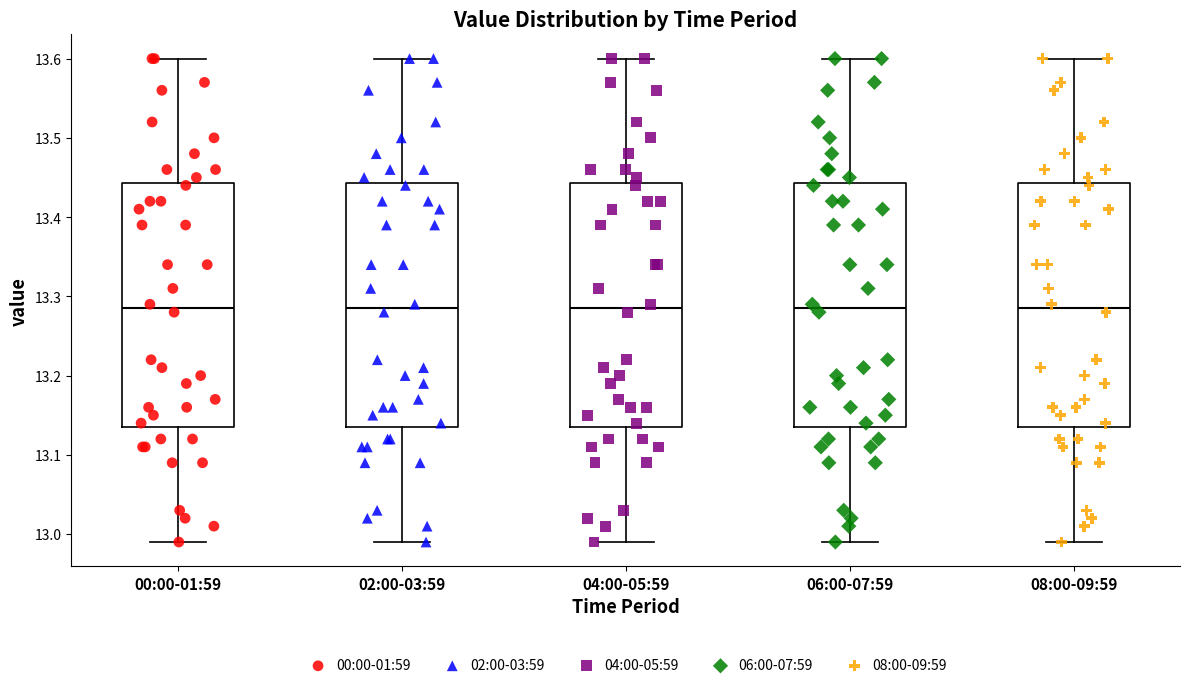

Reading left to right, transcribe this box plot: for each box, give where its median line is, the range the box spans, and where its two whiskers end, as read against the y-axis. The values are not printed on the chart, so give them approximately, as read against the axis.

00:00-01:59: median 13.29, box 13.14 to 13.44, whiskers 12.99 to 13.60
02:00-03:59: median 13.29, box 13.14 to 13.44, whiskers 12.99 to 13.60
04:00-05:59: median 13.29, box 13.14 to 13.44, whiskers 12.99 to 13.60
06:00-07:59: median 13.29, box 13.14 to 13.44, whiskers 12.99 to 13.60
08:00-09:59: median 13.29, box 13.14 to 13.44, whiskers 12.99 to 13.60